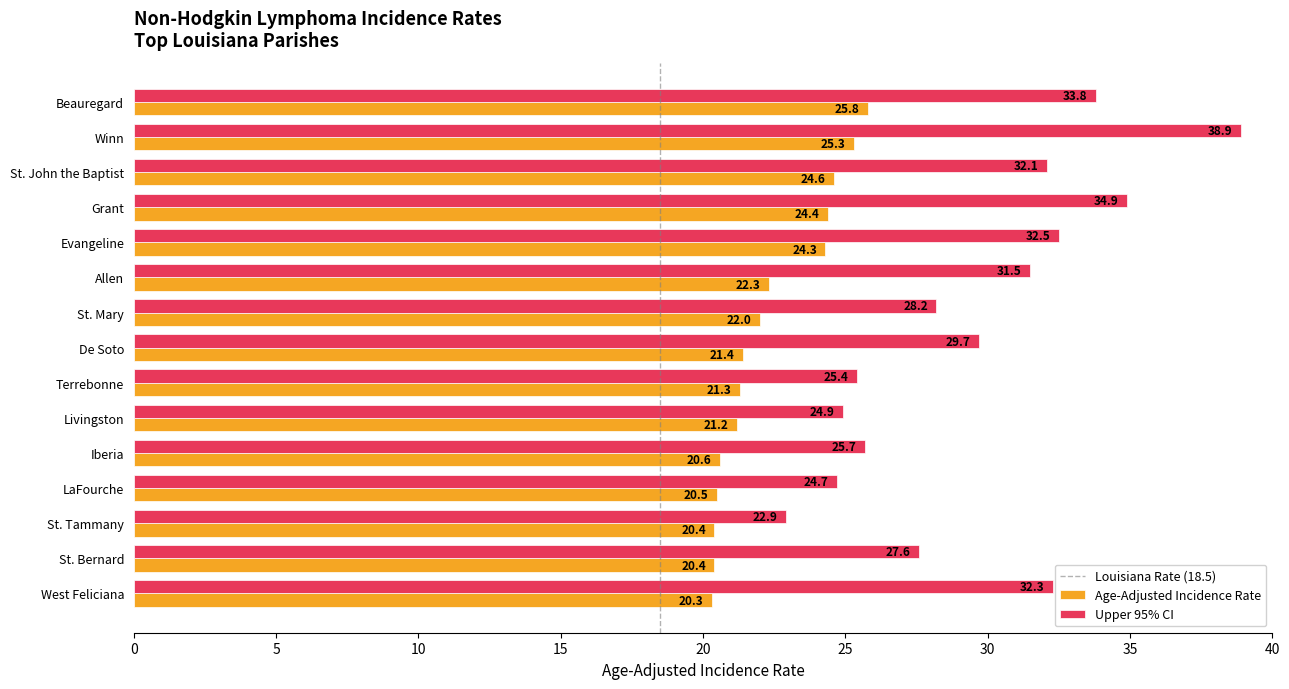

How many categories are shown in the chart?

15